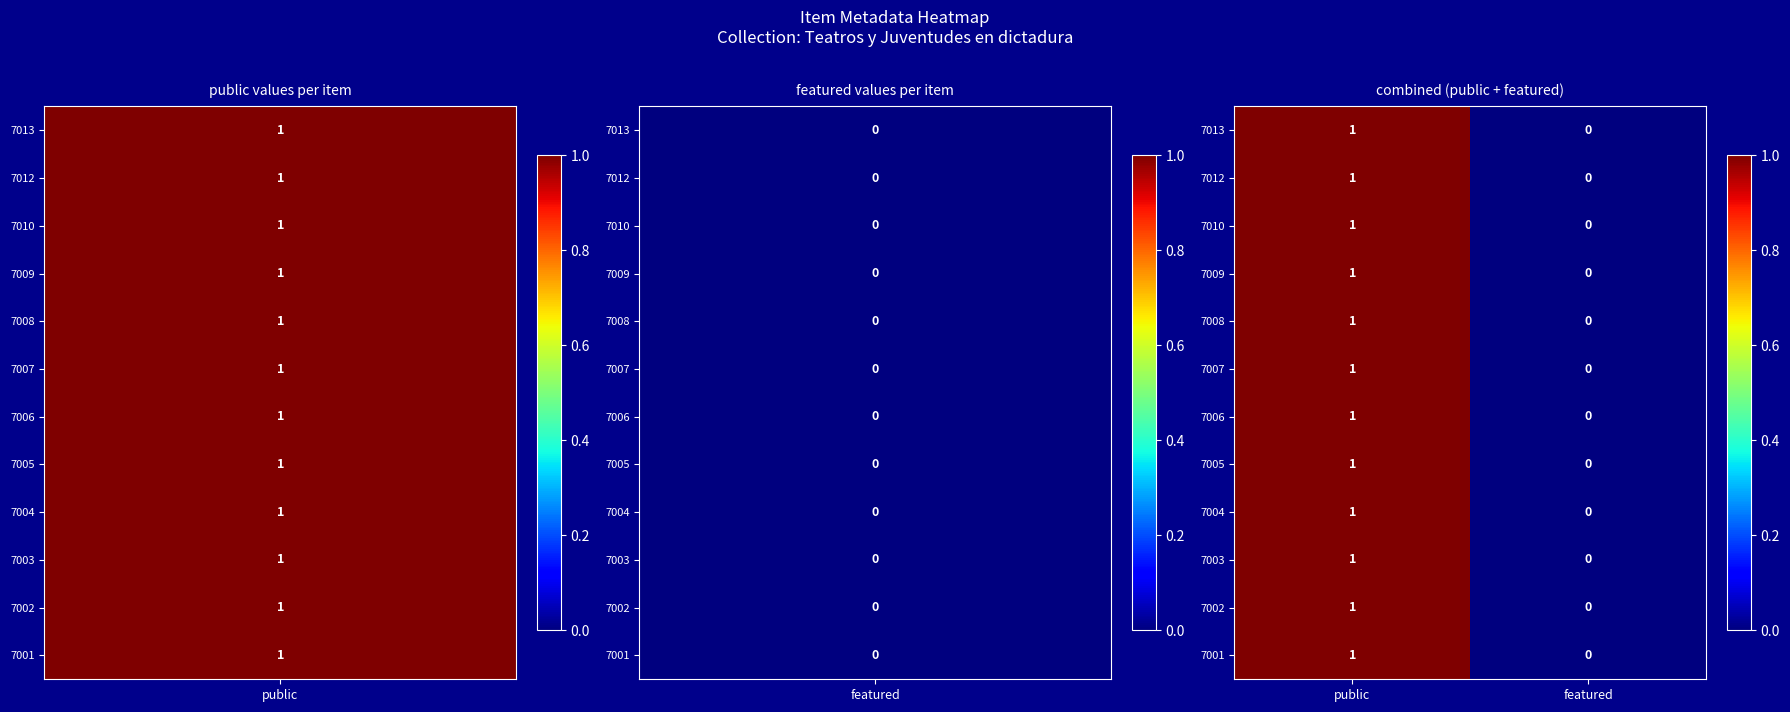

Which label corresponds to the largest value in the chart?

public